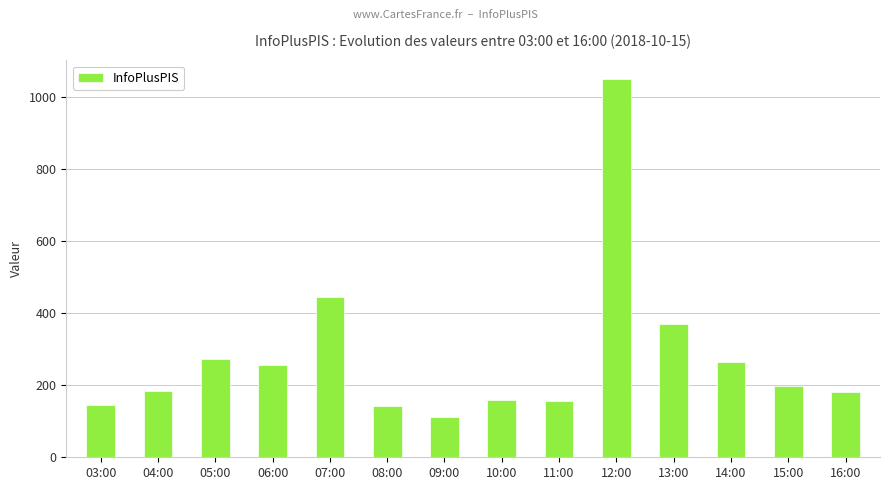

How many data points does each series have?

14